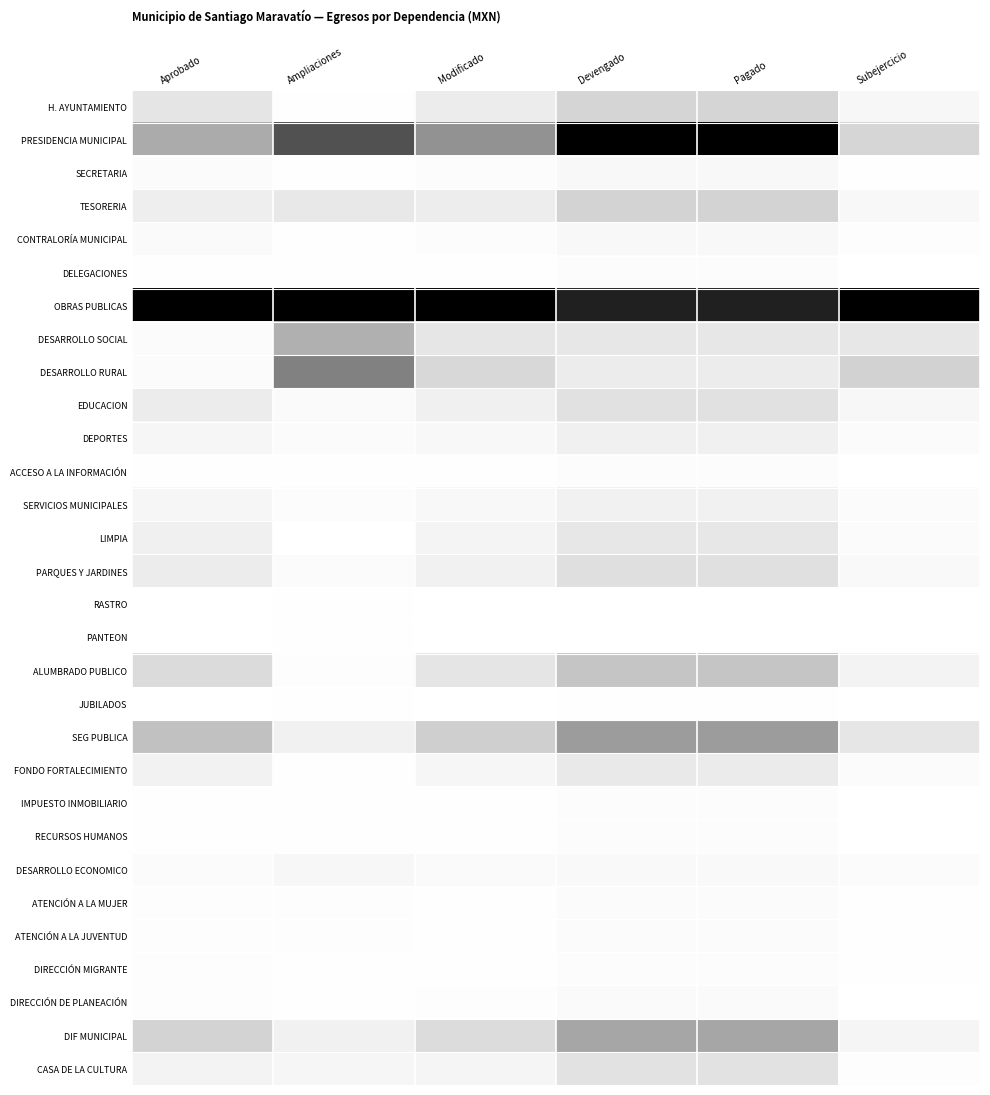

Reading right to left, what are all the values shown in this chart?

H. AYUNTAMIENTO: Subejercicio=0.0	Pagado=0.2	Devengado=0.2	Modificado=0.1	Ampliaciones=0.0	Aprobado=0.1
PRESIDENCIA MUNICIPAL: Subejercicio=0.2	Pagado=1.0	Devengado=1.0	Modificado=0.4	Ampliaciones=0.7	Aprobado=0.3
SECRETARIA: Subejercicio=0.0	Pagado=0.0	Devengado=0.0	Modificado=0.0	Ampliaciones=0.0	Aprobado=0.0
TESORERIA: Subejercicio=0.0	Pagado=0.2	Devengado=0.2	Modificado=0.1	Ampliaciones=0.1	Aprobado=0.1
CONTRALORÍA MUNICIPAL: Subejercicio=0.0	Pagado=0.0	Devengado=0.0	Modificado=0.0	Ampliaciones=0.0	Aprobado=0.0
DELEGACIONES: Subejercicio=0.0	Pagado=0.0	Devengado=0.0	Modificado=0.0	Ampliaciones=0.0	Aprobado=0.0
OBRAS PUBLICAS: Subejercicio=1.0	Pagado=0.9	Devengado=0.9	Modificado=1.0	Ampliaciones=1.0	Aprobado=1.0
DESARROLLO SOCIAL: Subejercicio=0.1	Pagado=0.1	Devengado=0.1	Modificado=0.1	Ampliaciones=0.3	Aprobado=0.0
DESARROLLO RURAL: Subejercicio=0.2	Pagado=0.1	Devengado=0.1	Modificado=0.2	Ampliaciones=0.5	Aprobado=0.0
EDUCACION: Subejercicio=0.0	Pagado=0.1	Devengado=0.1	Modificado=0.1	Ampliaciones=0.0	Aprobado=0.1
DEPORTES: Subejercicio=0.0	Pagado=0.1	Devengado=0.1	Modificado=0.0	Ampliaciones=0.0	Aprobado=0.0
ACCESO A LA INFORMACIÓN: Subejercicio=0.0	Pagado=0.0	Devengado=0.0	Modificado=0.0	Ampliaciones=0.0	Aprobado=0.0
SERVICIOS MUNICIPALES: Subejercicio=0.0	Pagado=0.1	Devengado=0.1	Modificado=0.0	Ampliaciones=0.0	Aprobado=0.0
LIMPIA: Subejercicio=0.0	Pagado=0.1	Devengado=0.1	Modificado=0.0	Ampliaciones=0.0	Aprobado=0.1
PARQUES Y JARDINES: Subejercicio=0.0	Pagado=0.1	Devengado=0.1	Modificado=0.1	Ampliaciones=0.0	Aprobado=0.1
RASTRO: Subejercicio=0.0	Pagado=0.0	Devengado=0.0	Modificado=0.0	Ampliaciones=0.0	Aprobado=0.0
PANTEON: Subejercicio=0.0	Pagado=0.0	Devengado=0.0	Modificado=0.0	Ampliaciones=0.0	Aprobado=0.0
ALUMBRADO PUBLICO: Subejercicio=0.0	Pagado=0.2	Devengado=0.2	Modificado=0.1	Ampliaciones=0.0	Aprobado=0.1
JUBILADOS: Subejercicio=0.0	Pagado=0.0	Devengado=0.0	Modificado=0.0	Ampliaciones=0.0	Aprobado=0.0
SEG PUBLICA: Subejercicio=0.1	Pagado=0.4	Devengado=0.4	Modificado=0.2	Ampliaciones=0.1	Aprobado=0.2
FONDO FORTALECIMIENTO: Subejercicio=0.0	Pagado=0.1	Devengado=0.1	Modificado=0.0	Ampliaciones=0.0	Aprobado=0.1
IMPUESTO INMOBILIARIO: Subejercicio=0.0	Pagado=0.0	Devengado=0.0	Modificado=0.0	Ampliaciones=0.0	Aprobado=0.0
RECURSOS HUMANOS: Subejercicio=0.0	Pagado=0.0	Devengado=0.0	Modificado=0.0	Ampliaciones=0.0	Aprobado=0.0
DESARROLLO ECONOMICO: Subejercicio=0.0	Pagado=0.0	Devengado=0.0	Modificado=0.0	Ampliaciones=0.0	Aprobado=0.0
ATENCIÓN A LA MUJER: Subejercicio=0.0	Pagado=0.0	Devengado=0.0	Modificado=0.0	Ampliaciones=0.0	Aprobado=0.0
ATENCIÓN A LA JUVENTUD: Subejercicio=0.0	Pagado=0.0	Devengado=0.0	Modificado=0.0	Ampliaciones=0.0	Aprobado=0.0
DIRECCIÓN MIGRANTE: Subejercicio=0.0	Pagado=0.0	Devengado=0.0	Modificado=0.0	Ampliaciones=0.0	Aprobado=0.0
DIRECCIÓN DE PLANEACIÓN: Subejercicio=0.0	Pagado=0.0	Devengado=0.0	Modificado=0.0	Ampliaciones=0.0	Aprobado=0.0
DIF MUNICIPAL: Subejercicio=0.0	Pagado=0.4	Devengado=0.4	Modificado=0.1	Ampliaciones=0.1	Aprobado=0.2
CASA DE LA CULTURA: Subejercicio=0.0	Pagado=0.1	Devengado=0.1	Modificado=0.0	Ampliaciones=0.0	Aprobado=0.0